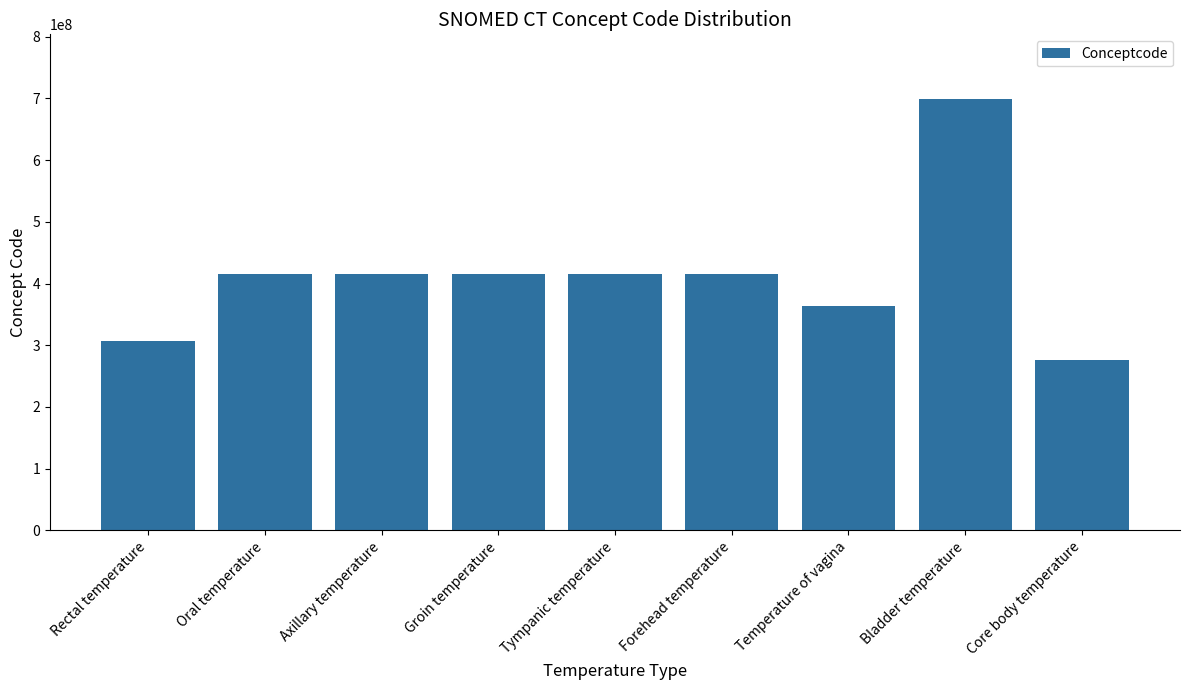

What is the difference between the maximum and minimum values?

421947002